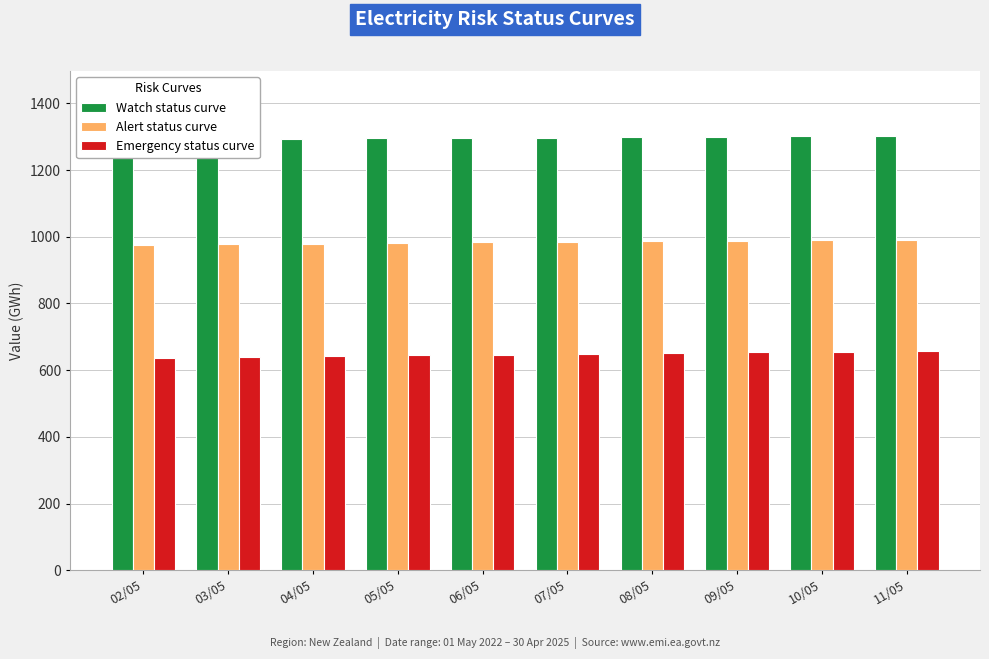

Count the number of categories in the chart.

10